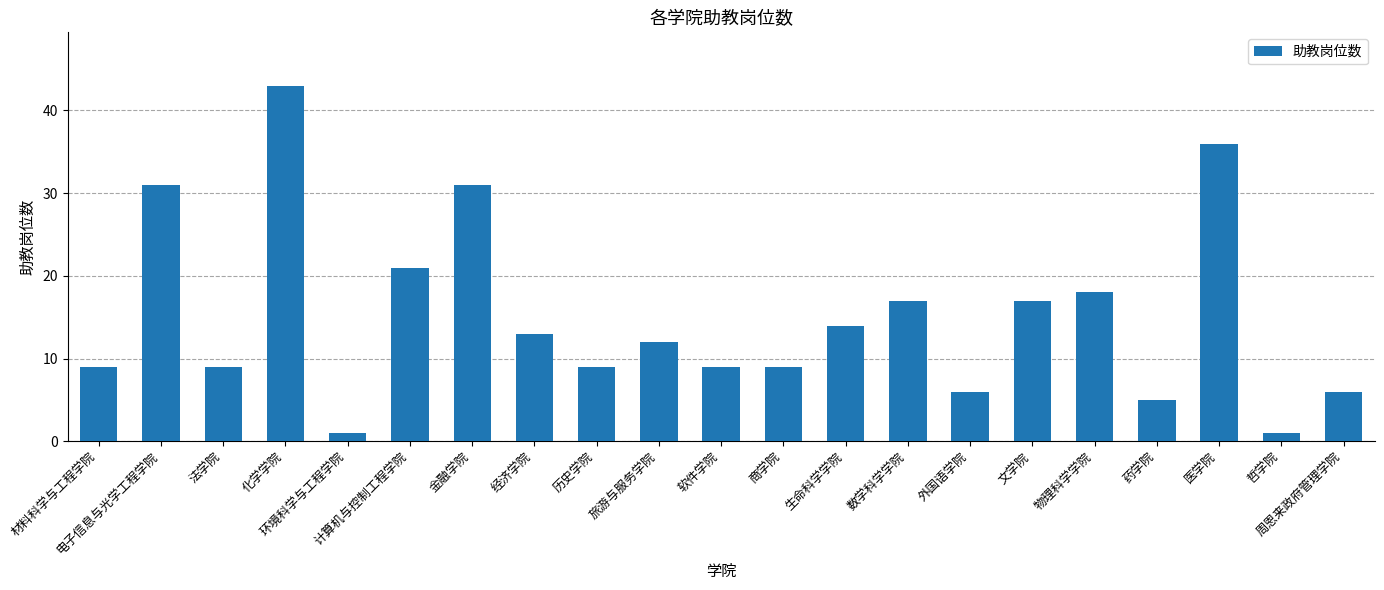

The value at 材料科学与工程学院 is 9. True or false?

True